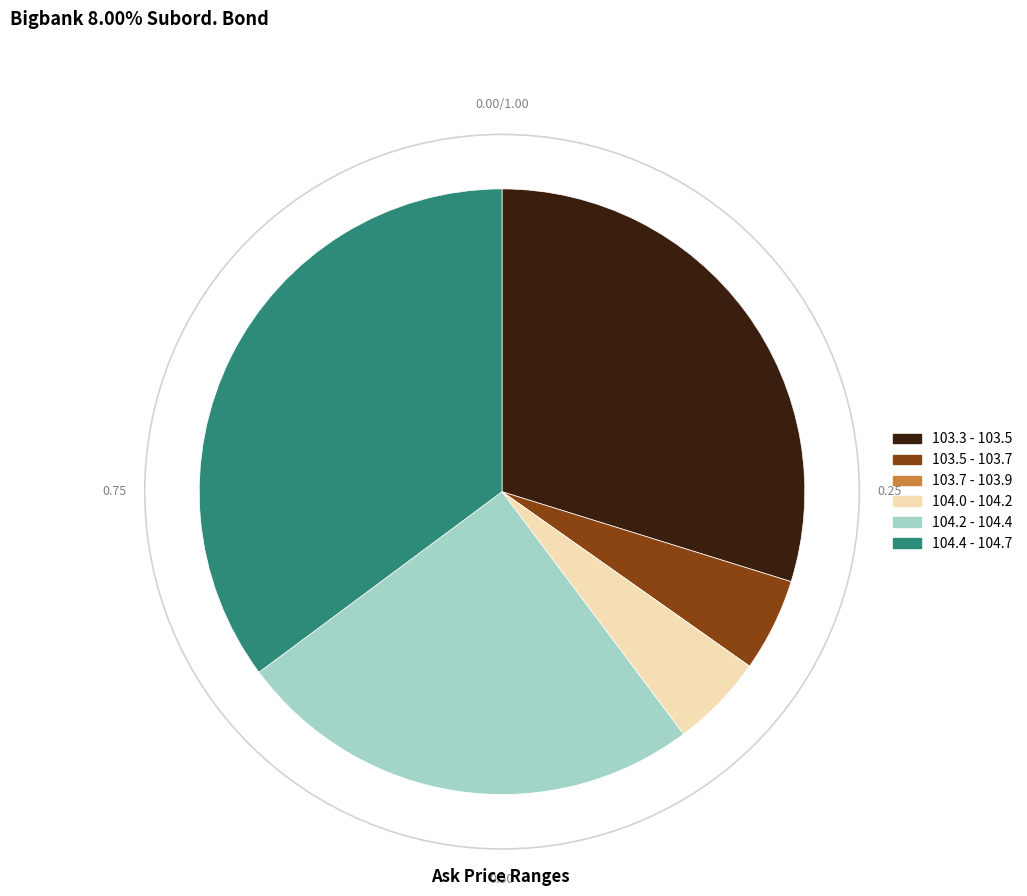

Combined, do 103.5 - 103.7 and 104.4 - 104.7 account for over 50%?

No